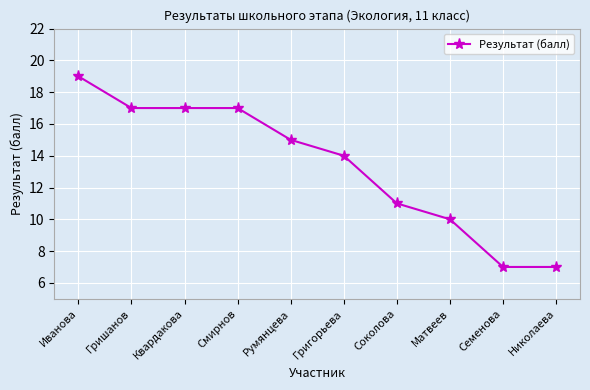

What is the greatest value displayed?

19